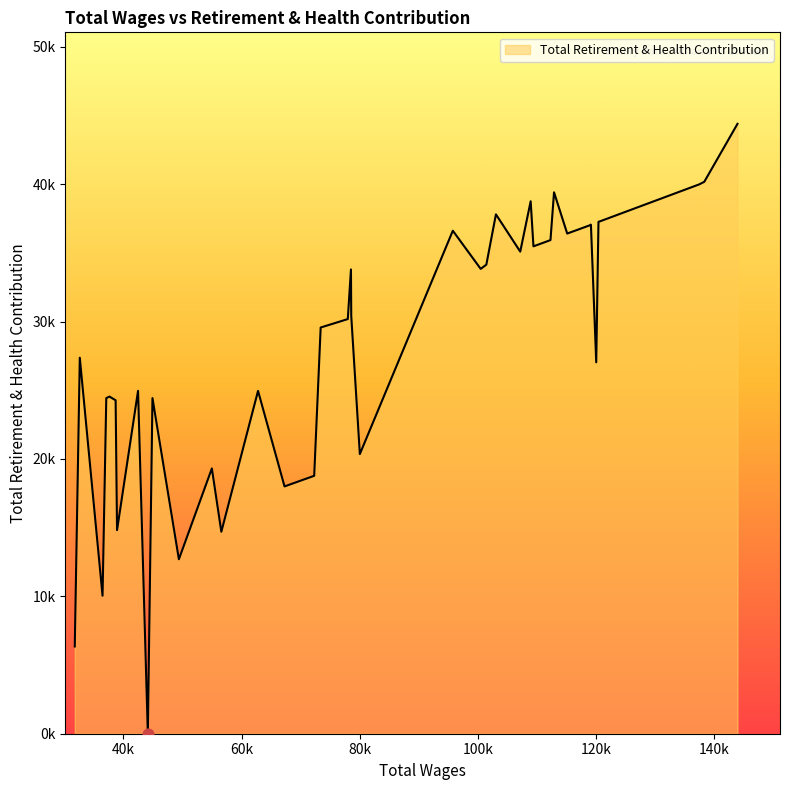

What is the change in value from 37629.0 to 37084.0?

-109